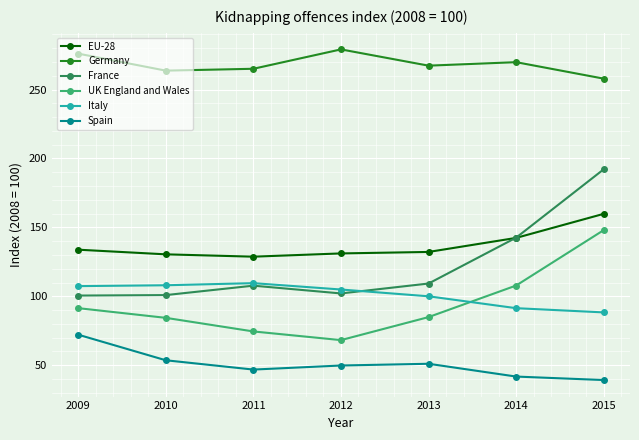

In France, how many points are lower than both neighbors (excluding endpoints)?

1